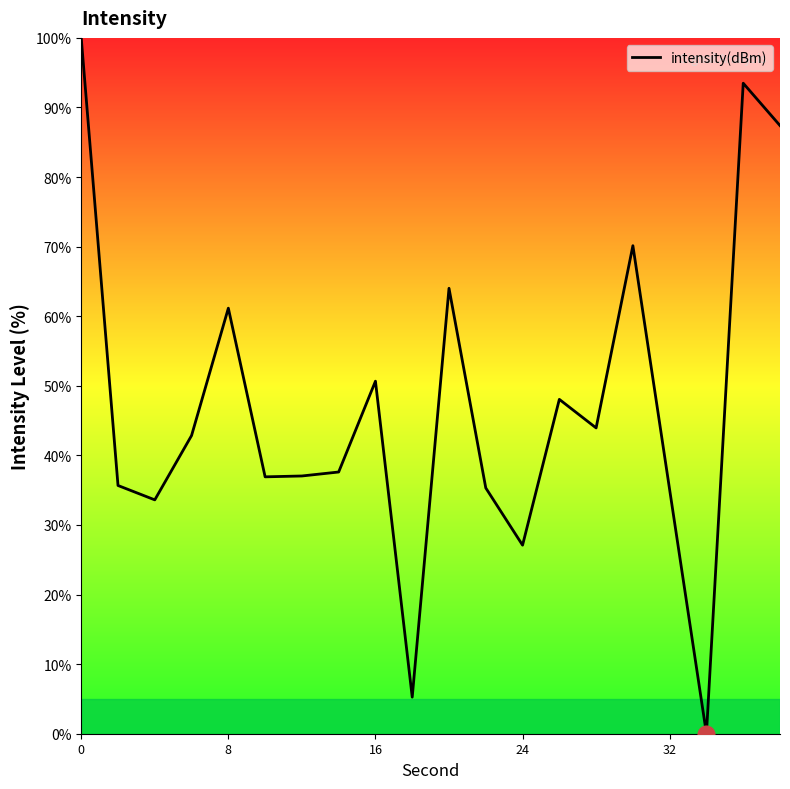

Does the chart display data point markers on the line(s)?

No